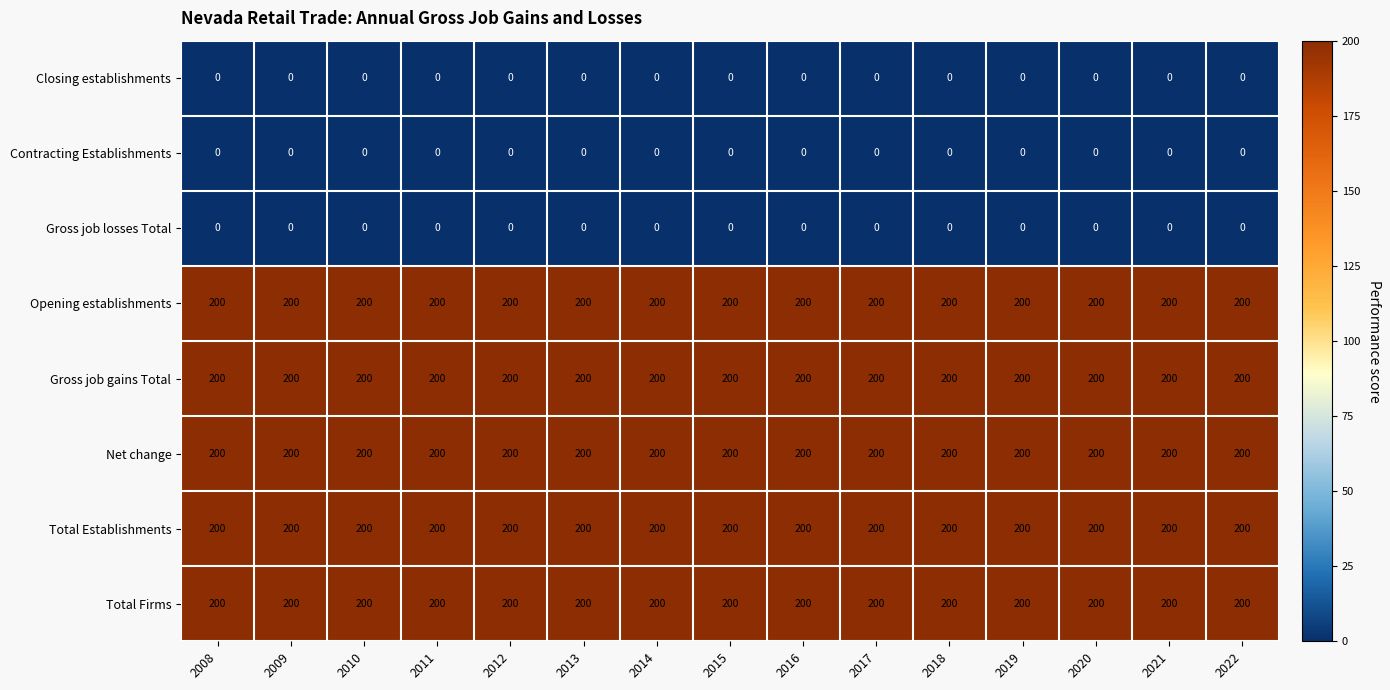

What is the approximate value of Net change at 2014?

200